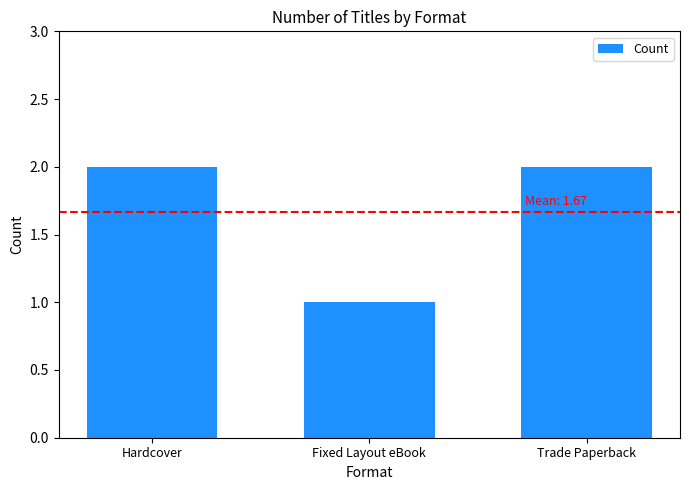

Which label corresponds to the smallest value in the chart?

Fixed Layout eBook